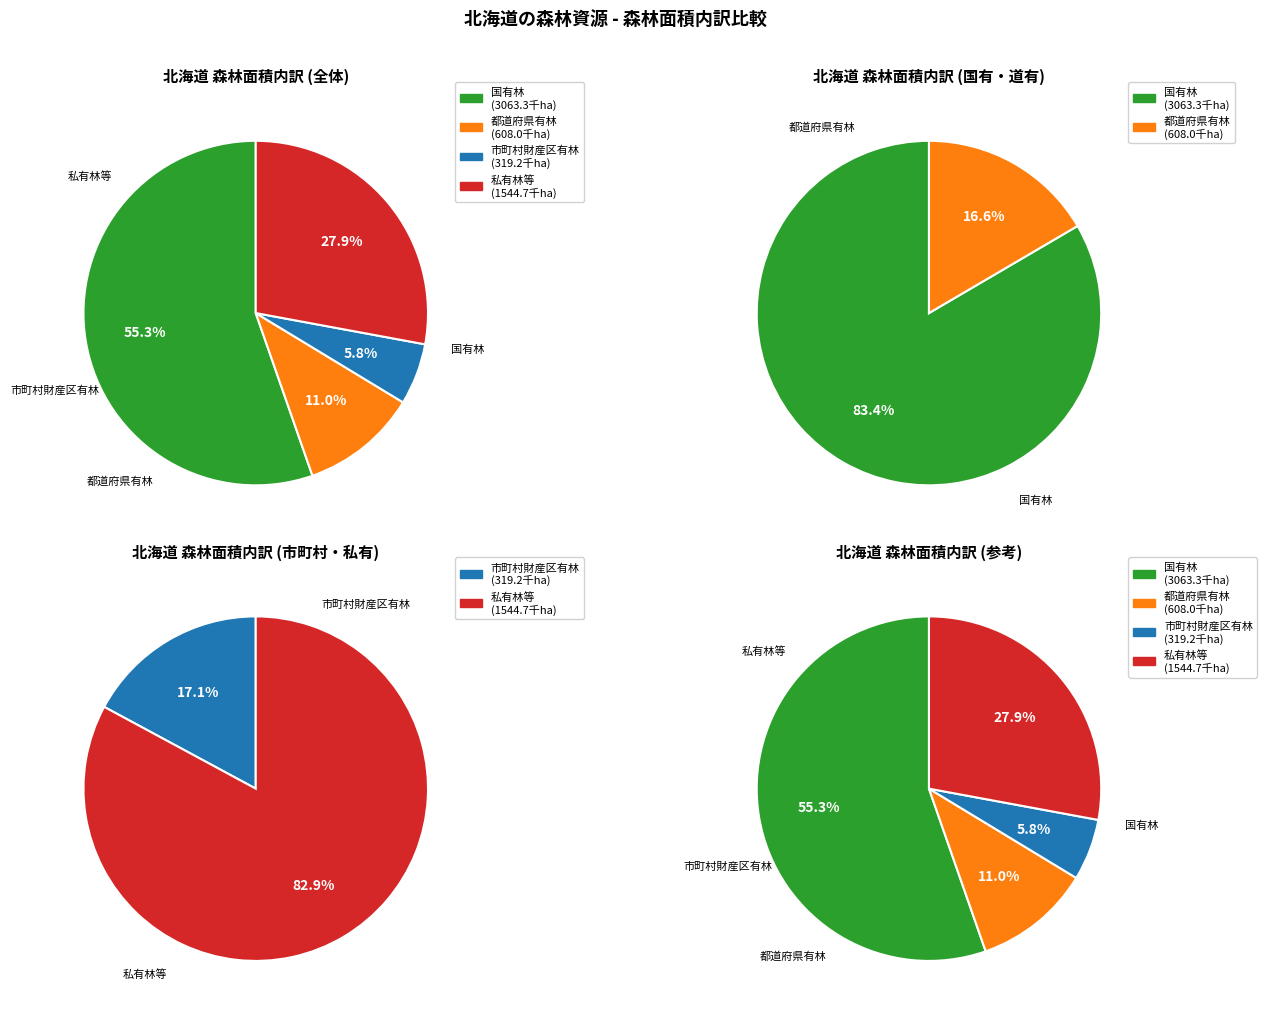

Is it true that 市町村財産区有林 is 1% of the pie?

False